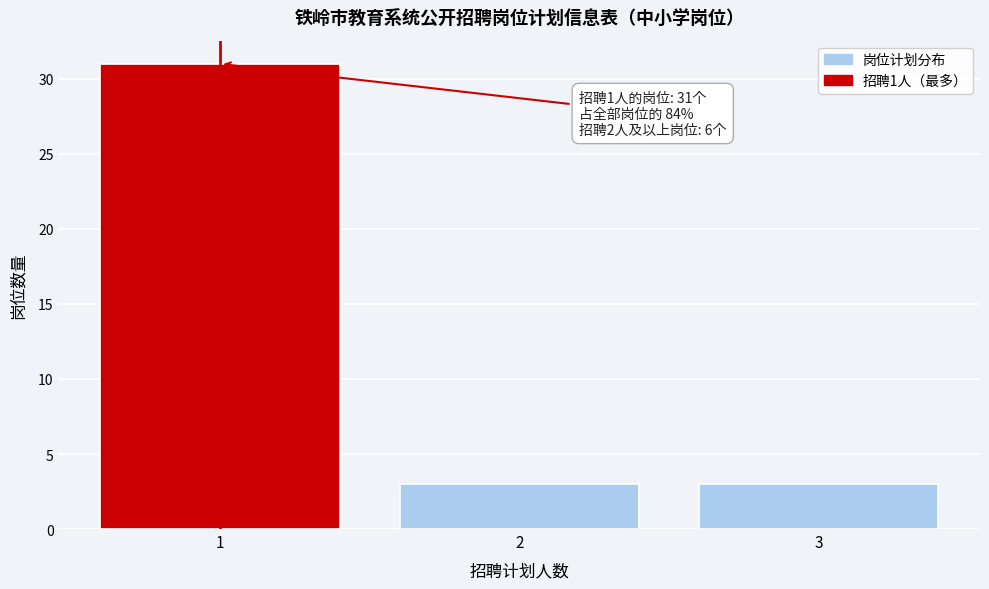

Reading right to left, transcribe all the data shown in this chart.

3=3	2=3	1=31